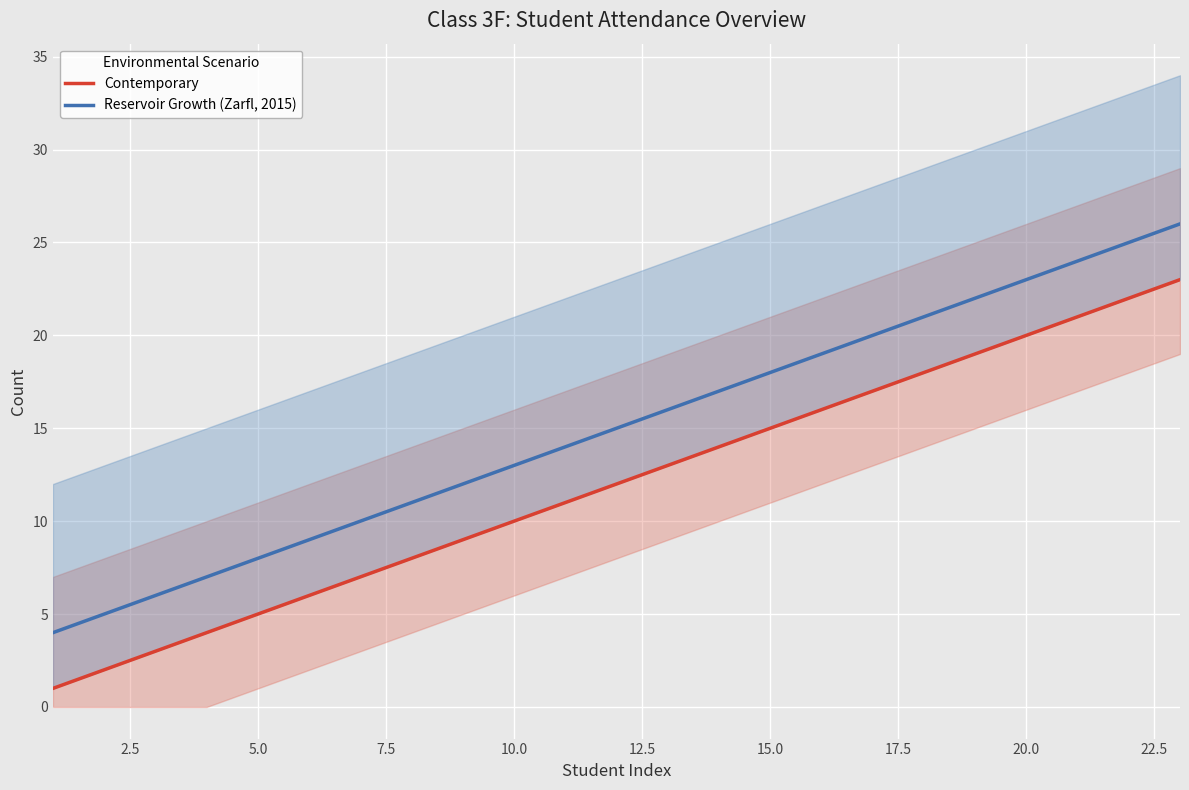

What is the minimum value for Reservoir Growth (Zarfl, 2015)?

4